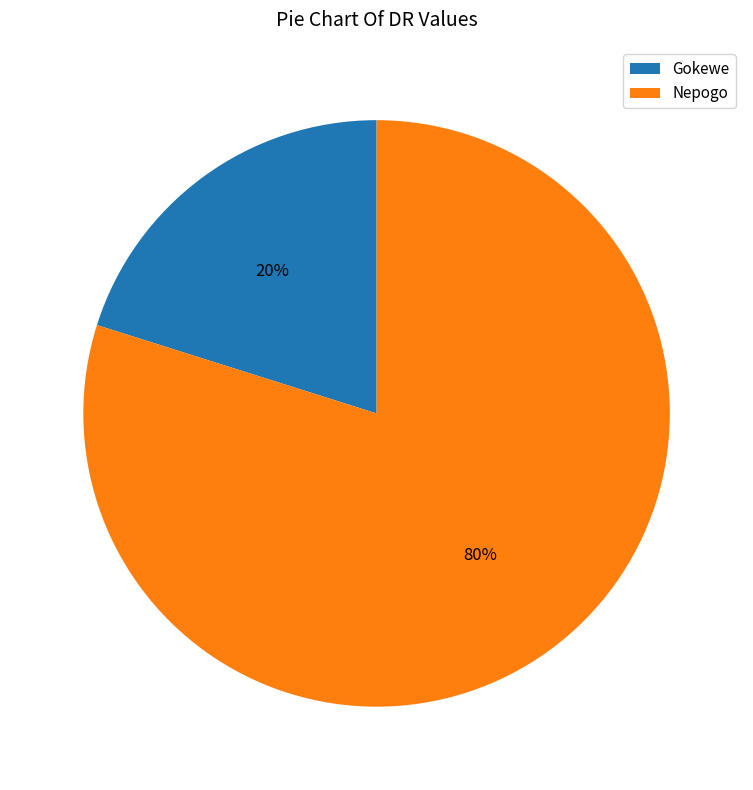

Between Gokewe and Nepogo, which is larger?

Nepogo